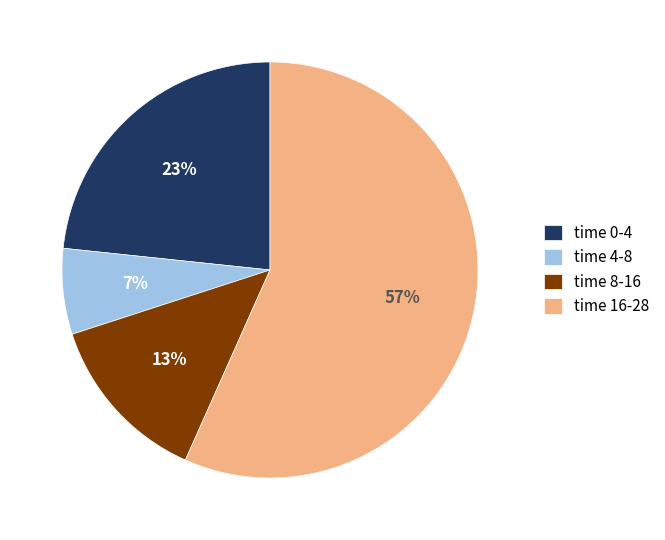

How many segments does this pie chart have?

4